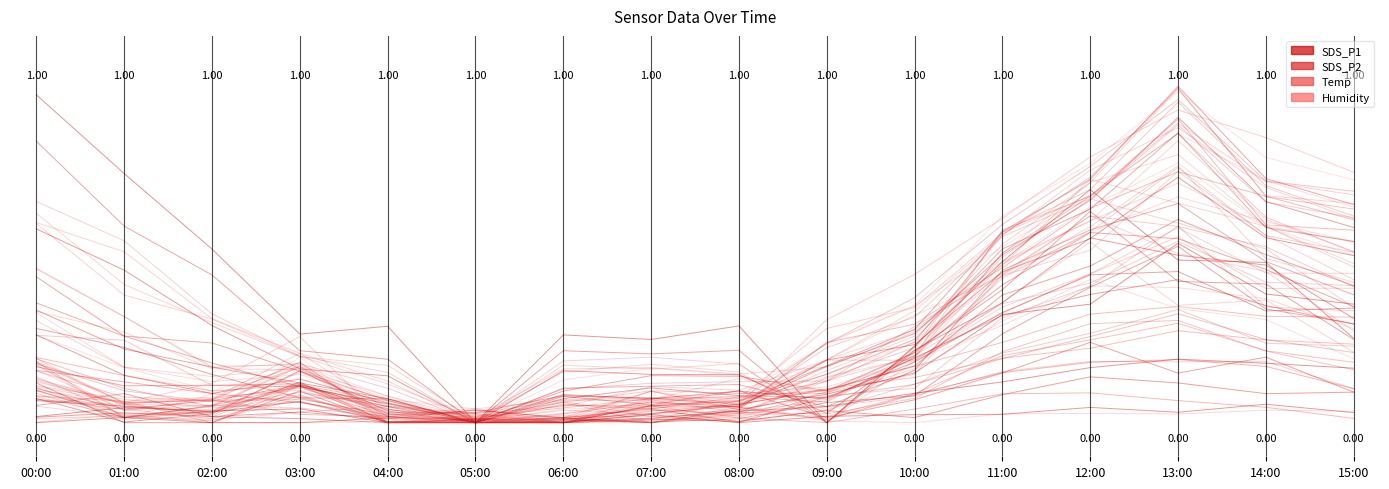

What is the difference between the maximum and second lowest values in the Humidity series?

0.7